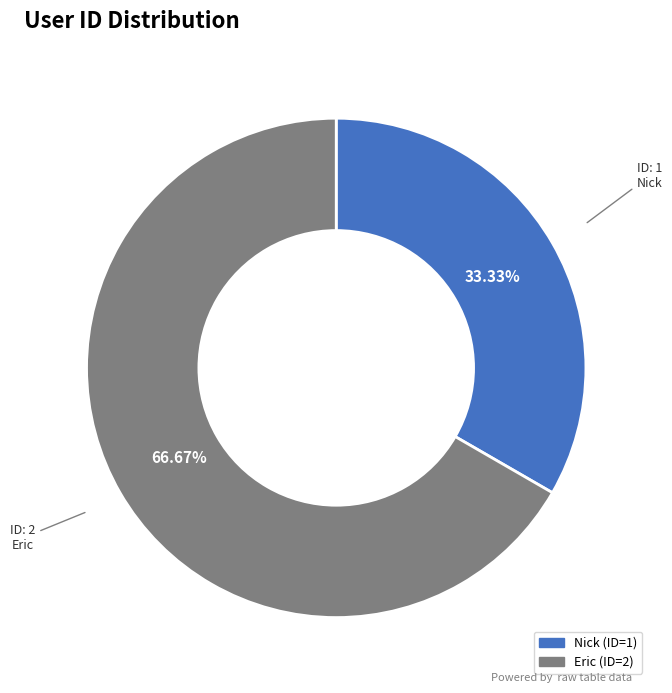

Count the number of slices in the pie.

2